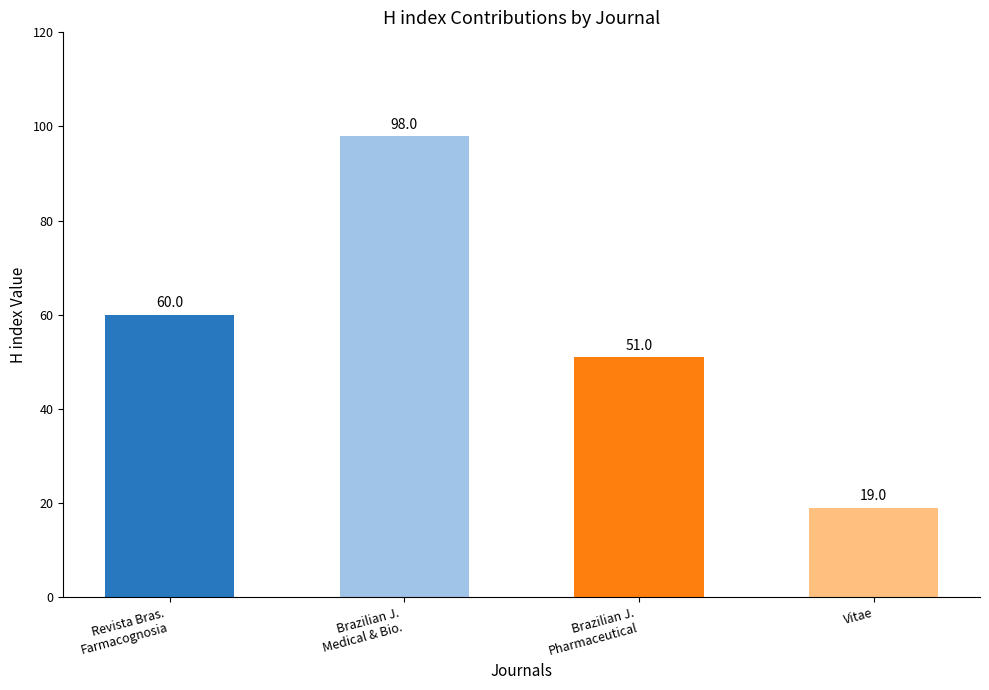

How many values are between 51 and 98?

3